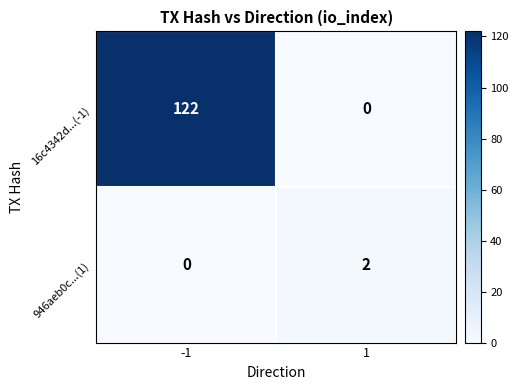

The value of 16c4342d...(-1) at 1 is 81. True or false?

False